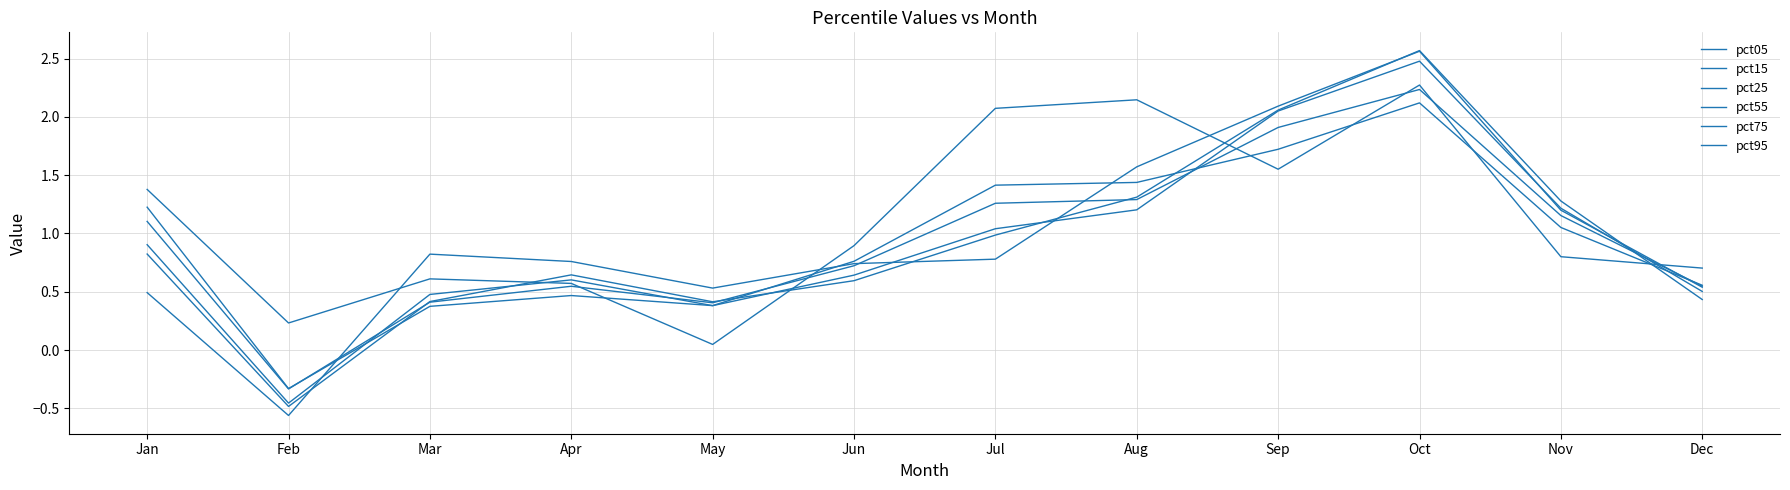

Which has a higher value, Feb or Mar?

Mar